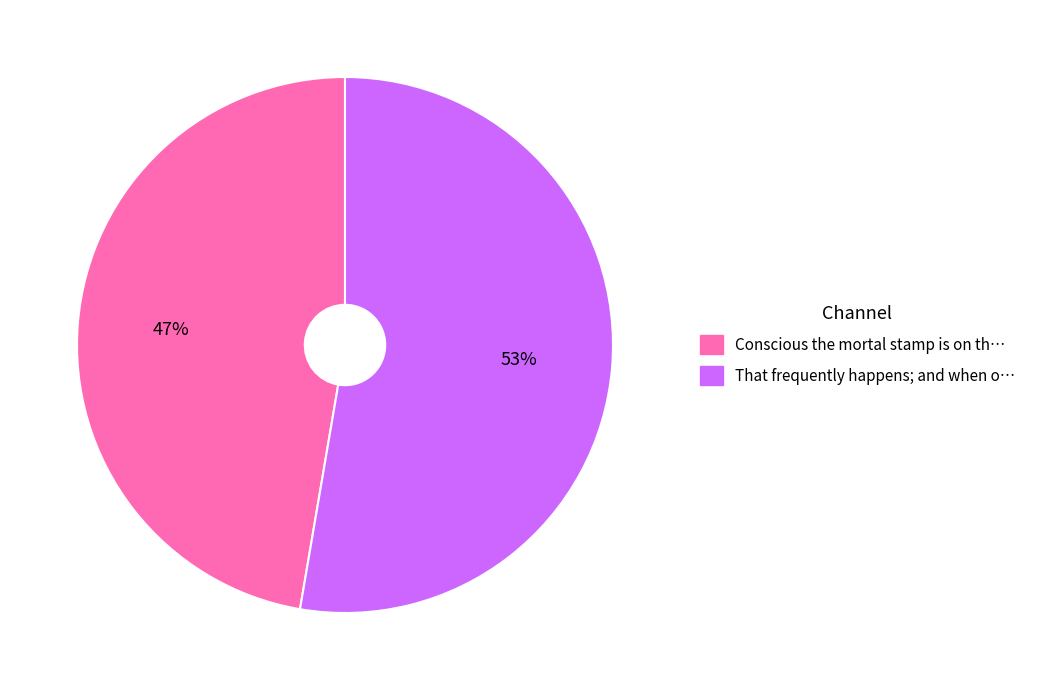

Is there a majority slice in this chart?

Yes